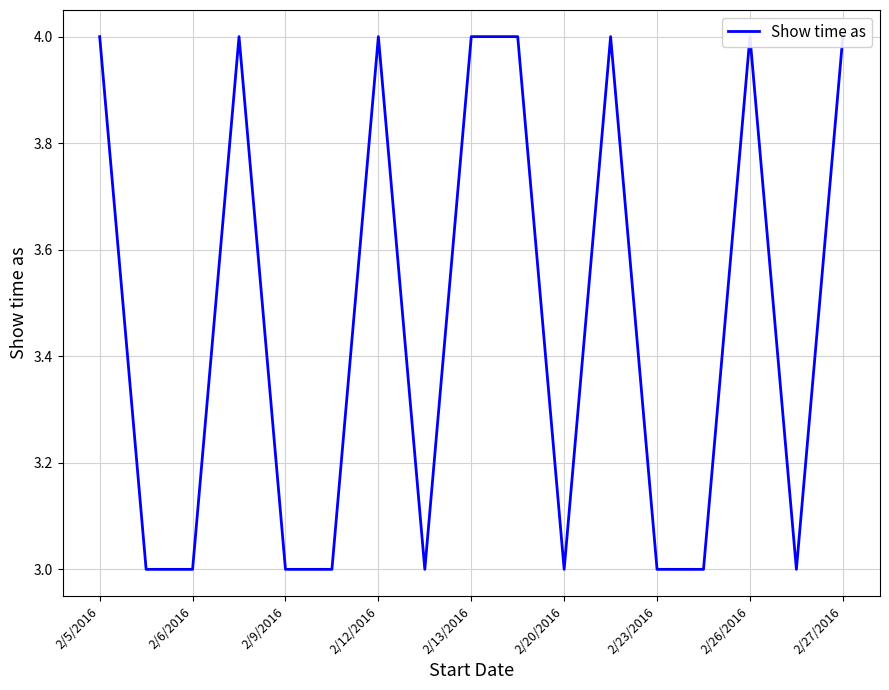

Count the number of data series in this chart.

1